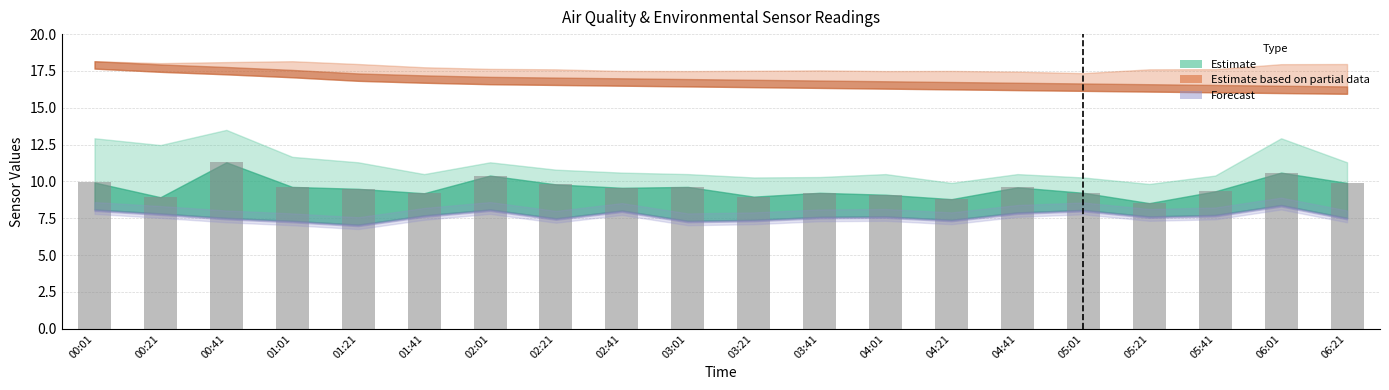

Approximately how many times larger is the value at 05:21 compared to 01:01?

0.9